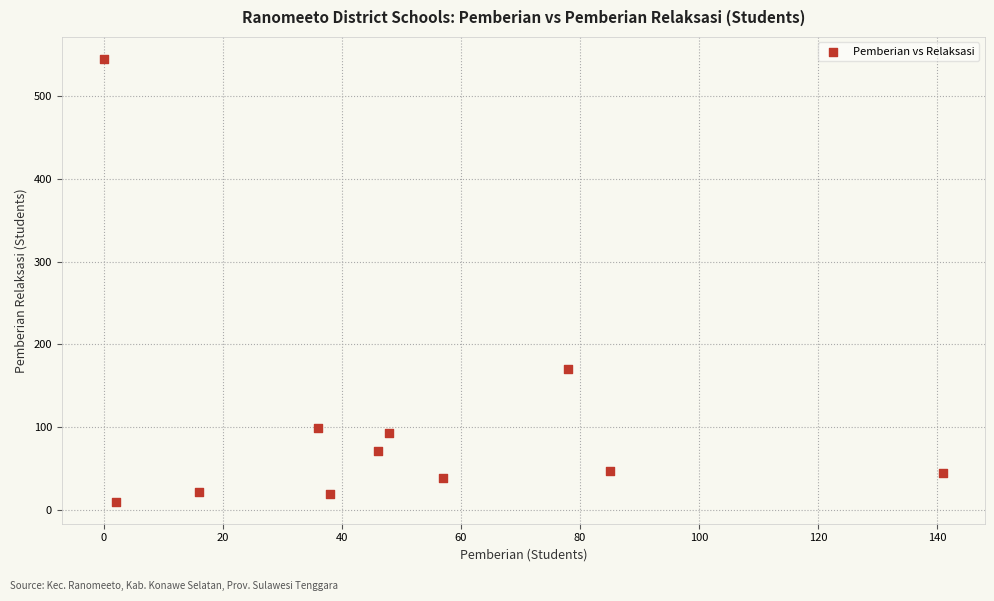

What is the range of X values (max minus min)?

141